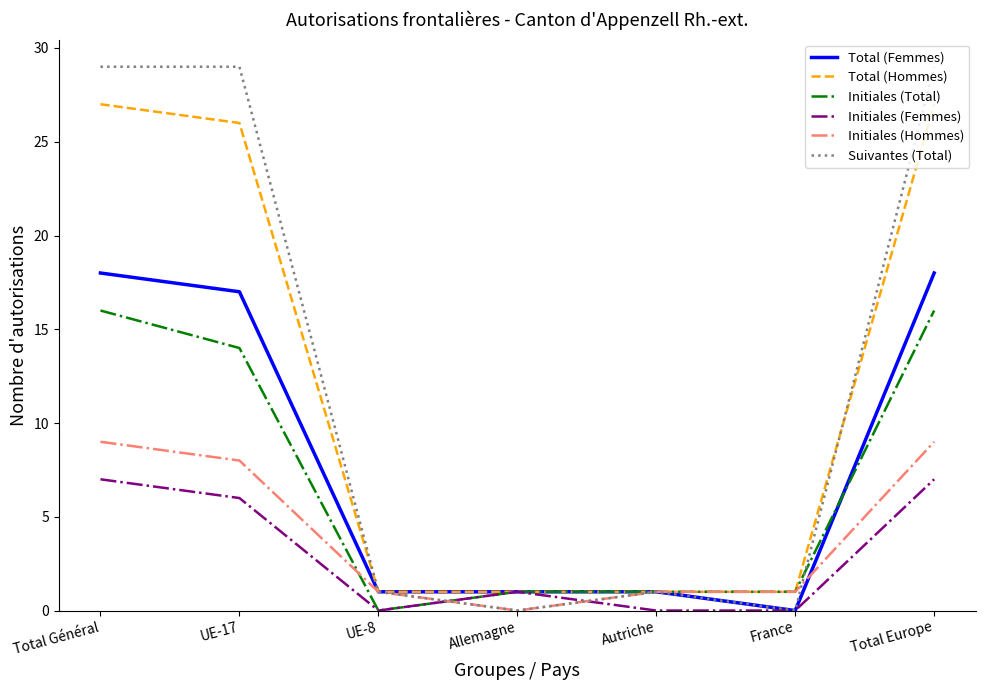

Which series has the widest spread of values?

Suivantes (Total)